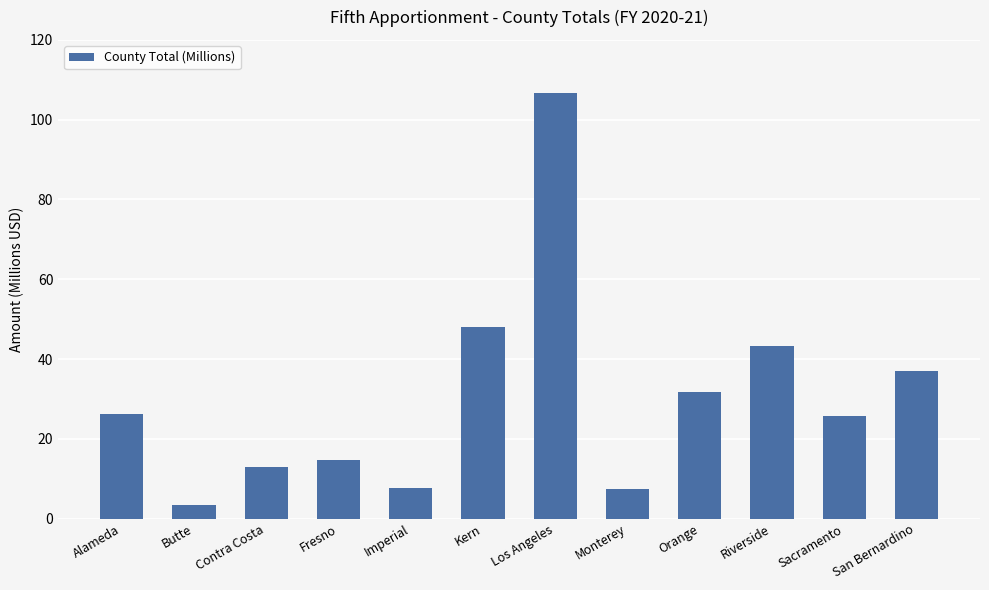

At which category does the chart reach its minimum across all series?

Butte